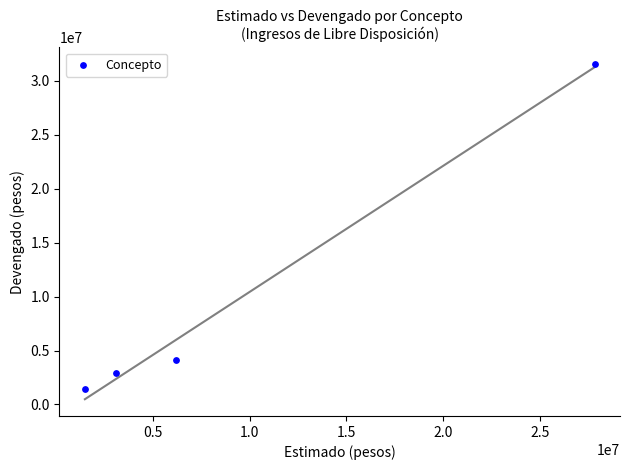

What Y value in the scatter plot is closest to 16514039?

4169657.7